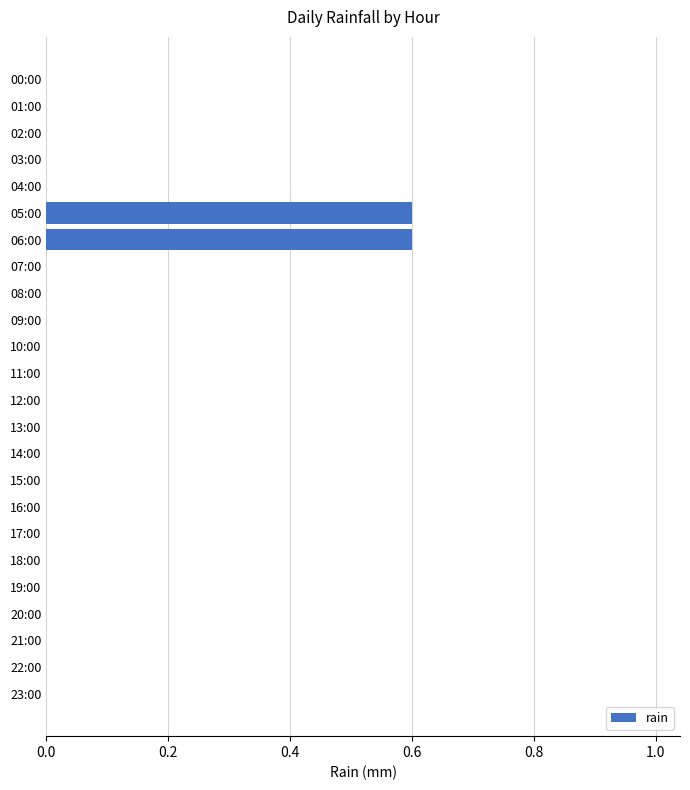

Are the bars horizontal?

Yes